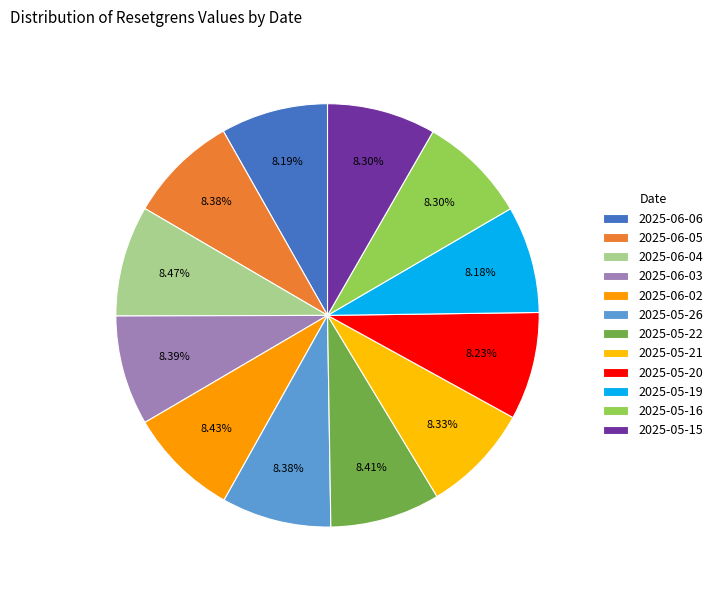

Count the number of slices in the pie.

12